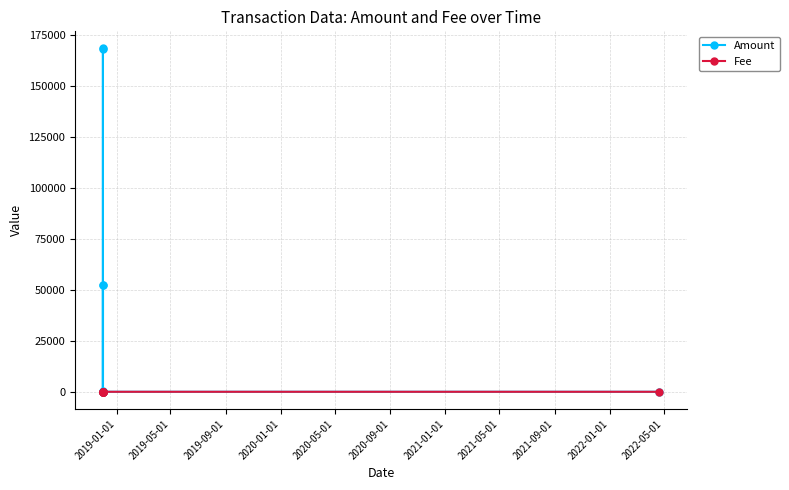

In Amount, how many points are higher than both neighbors (excluding endpoints)?

2